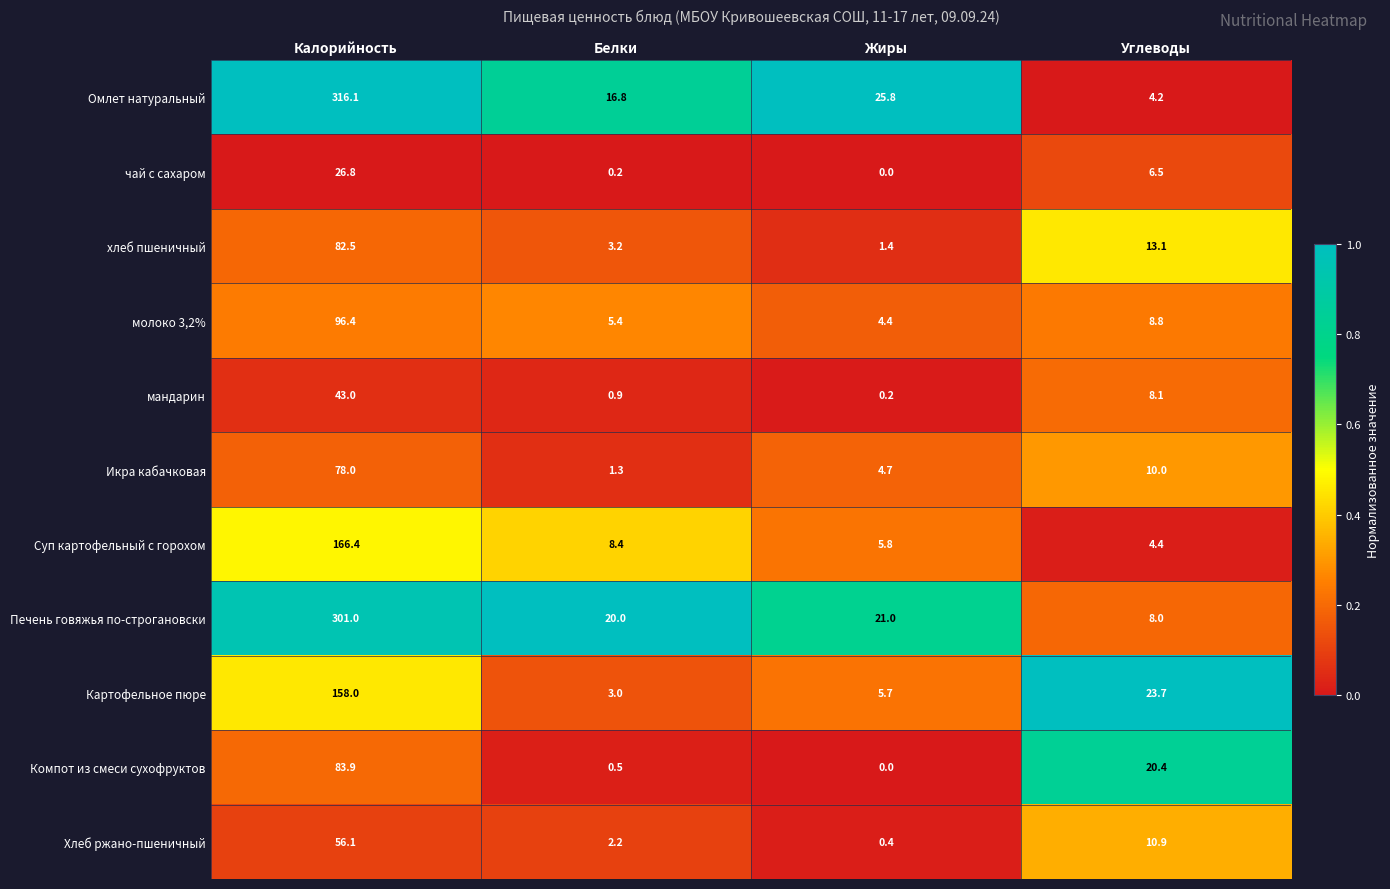

The молоко 3,2% series shows 4.4 at Жиры. True or false?

True